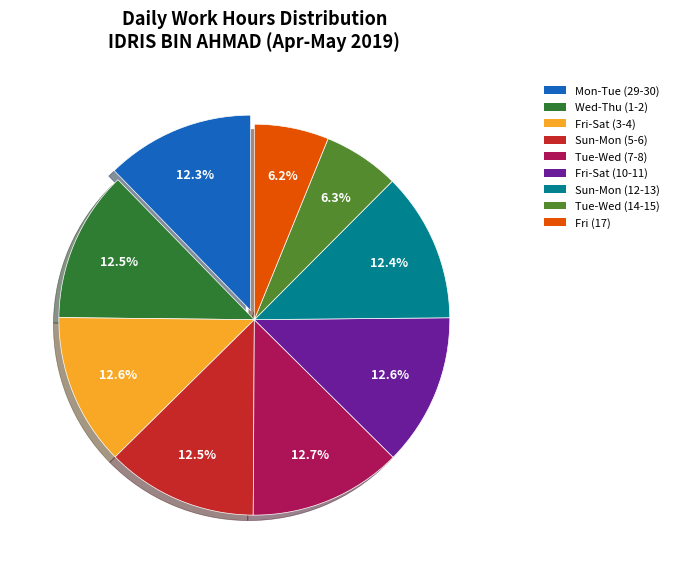

Is there any slice that represents more than half of the pie?

No